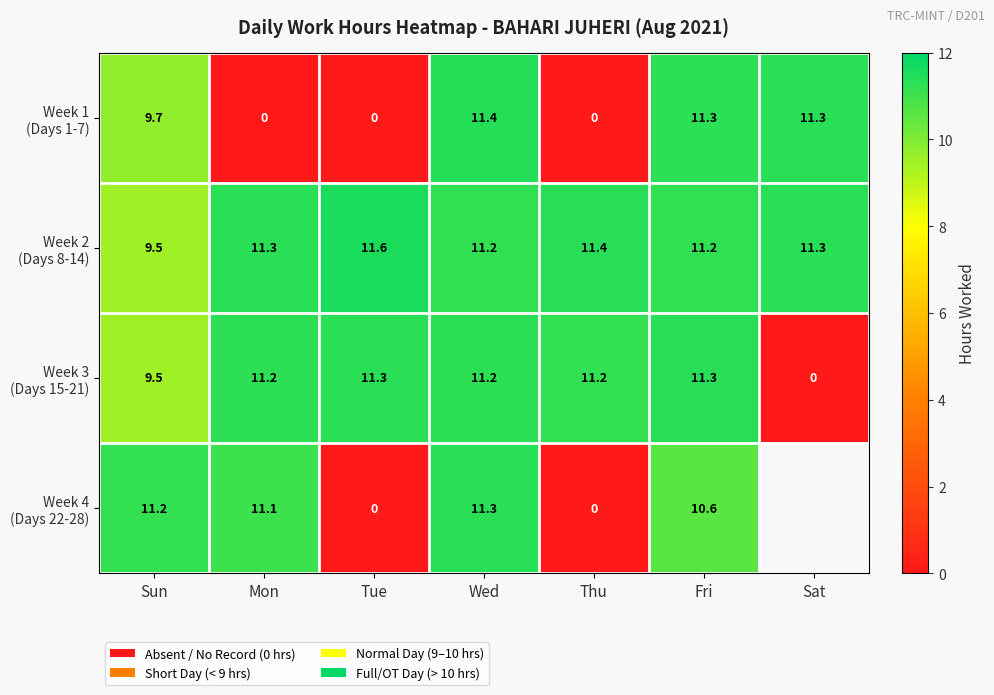

The value of Week 2 (Days 8-14) at Sat is 6.7. True or false?

False